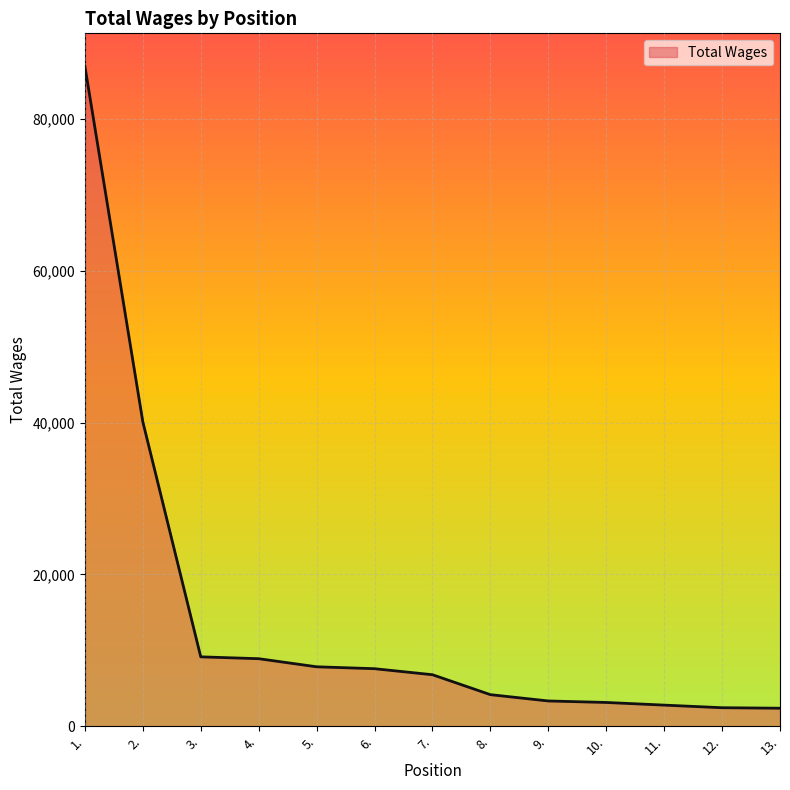

Where is the data nearest to the value 44651?

2.